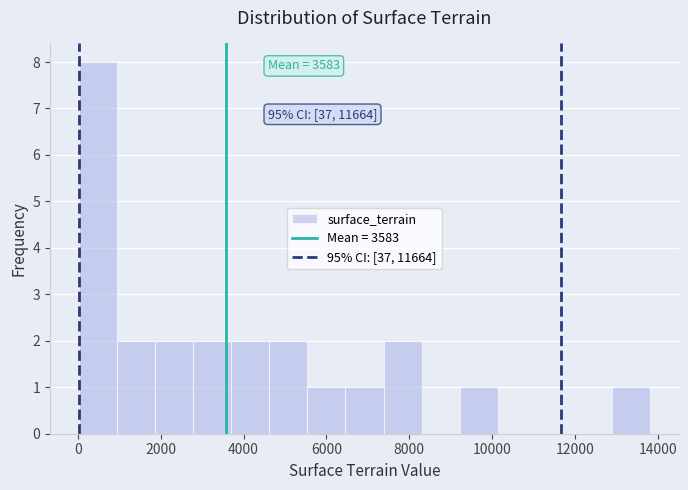

Over which range of the x-axis is the bar tallest?

0 to 1000